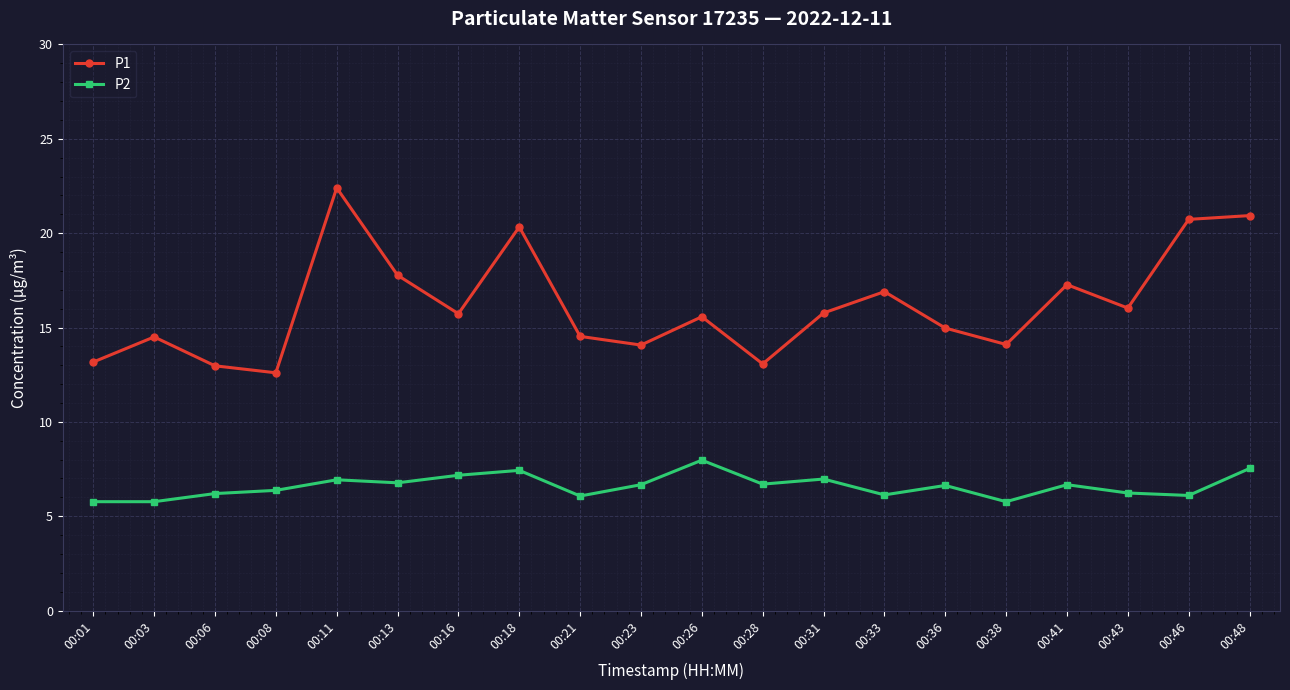

Rank the series by their average value, from highest to lowest.

P1, P2